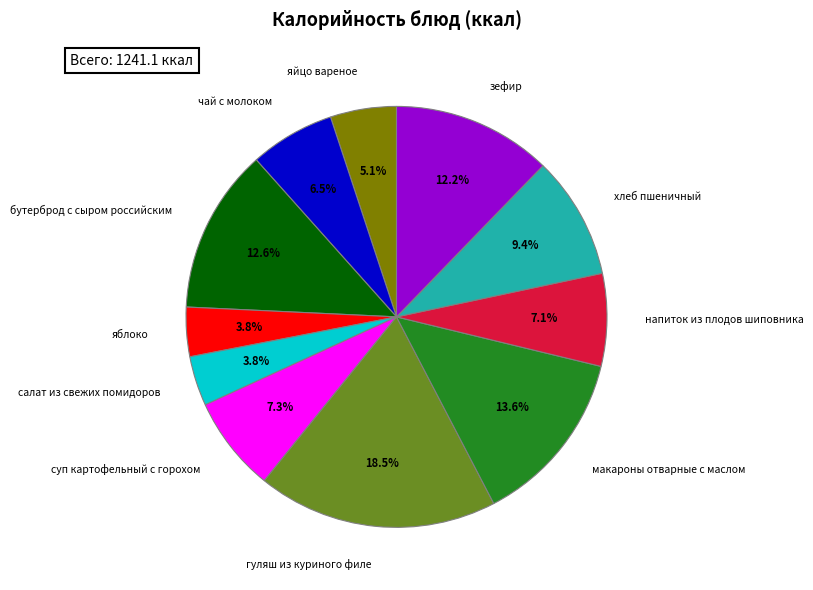

Is there a majority slice in this chart?

No